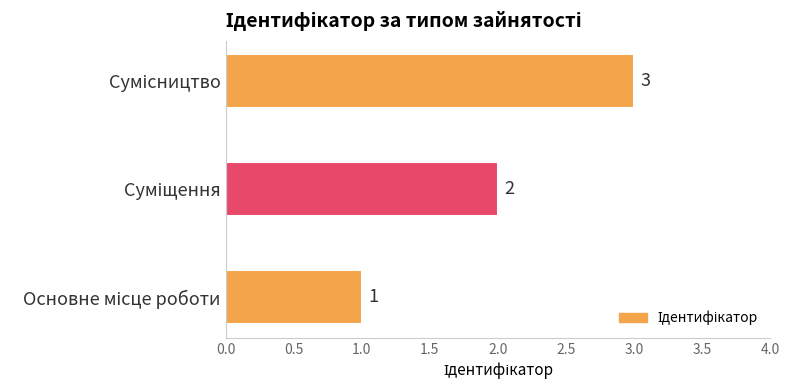

What is the maximum value shown in the chart?

3